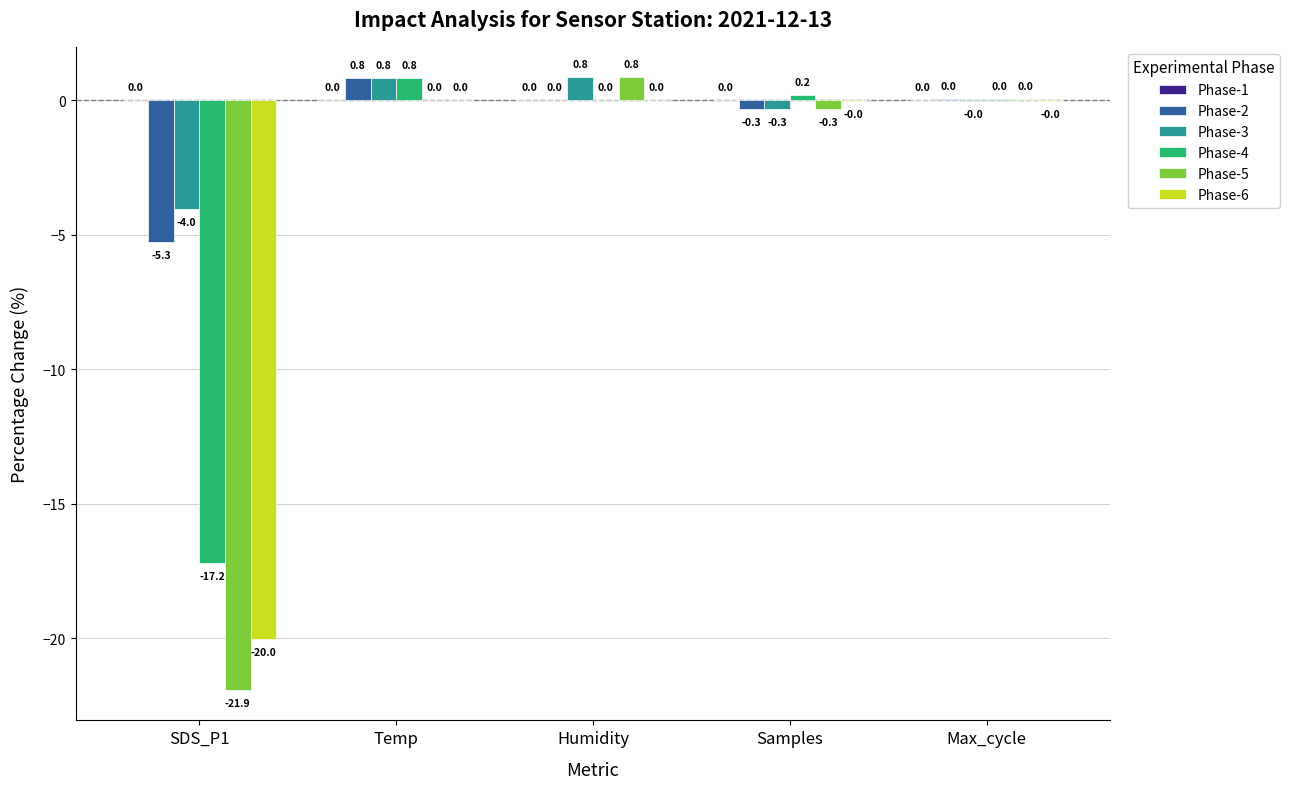

Is it true that Phase-2 equals 0.0 at Humidity?

True